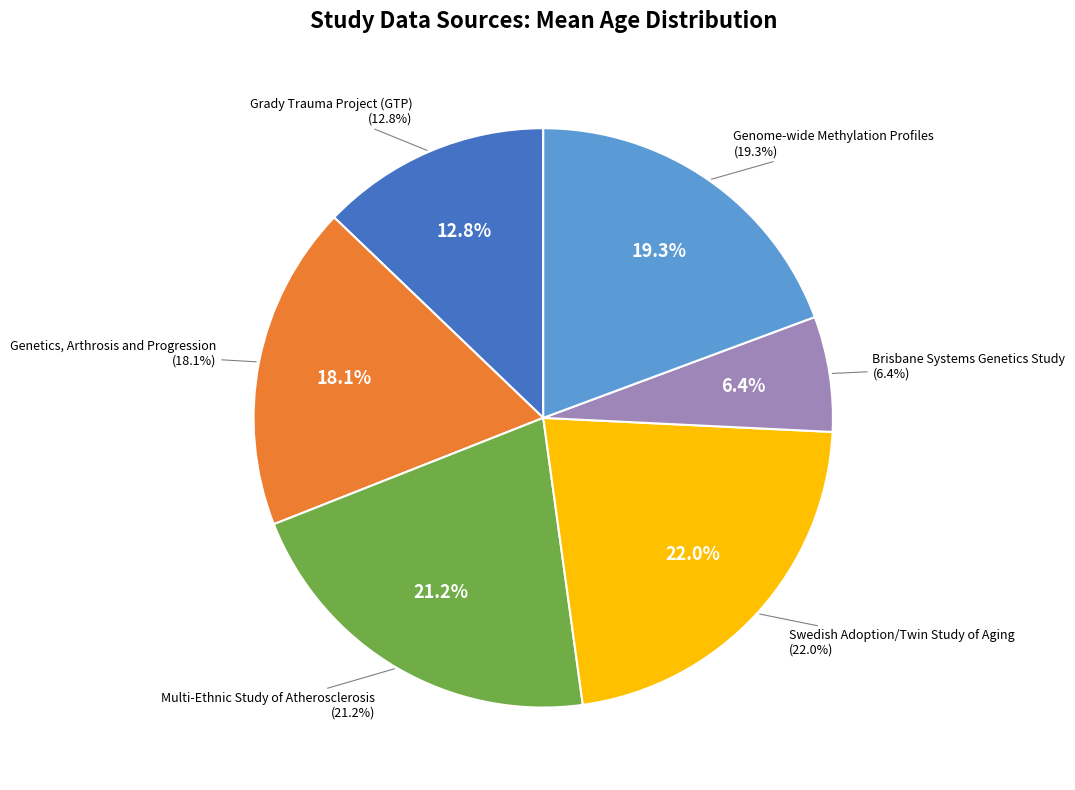

To the nearest percent, what is the combined percentage of Grady Trauma Project (GTP) and Swedish Adoption/Twin Study of Aging?

35%